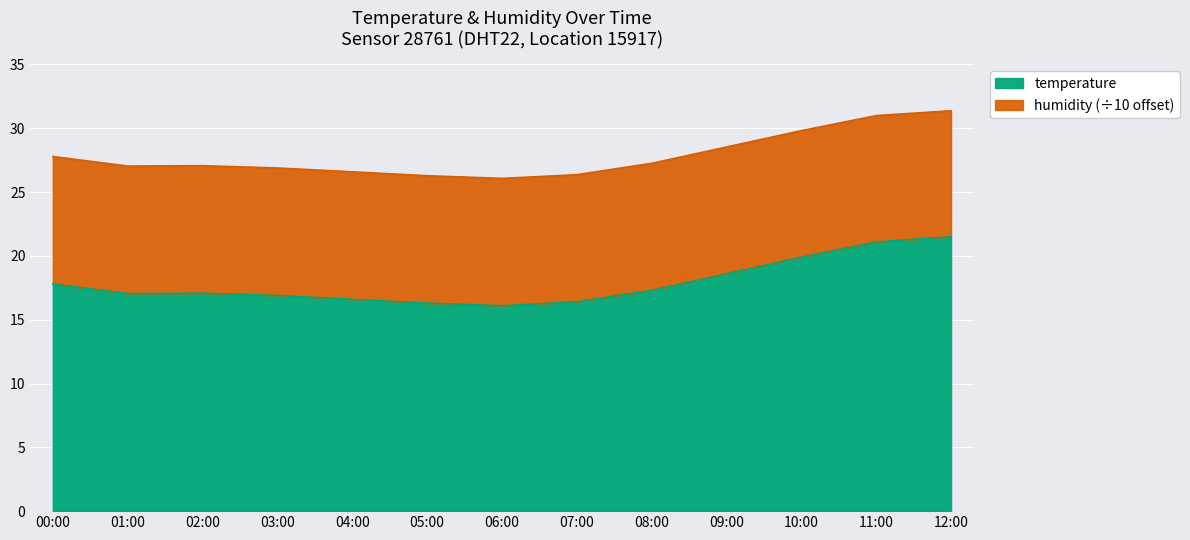

What is the sum of the values at 01:00 and 02:00?

54.1